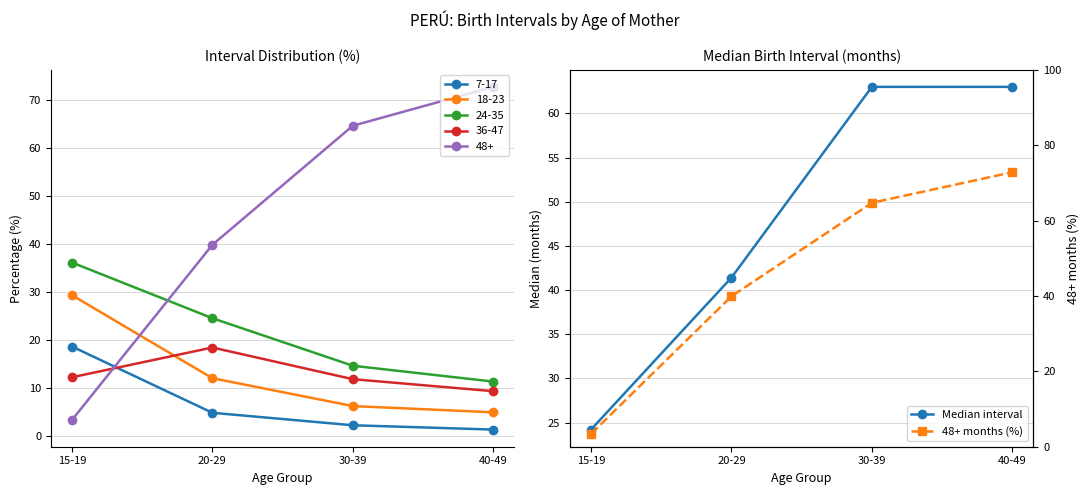

Which series ends up on top after the final intersection of 48+ months (%) and Median interval?

48+ months (%)